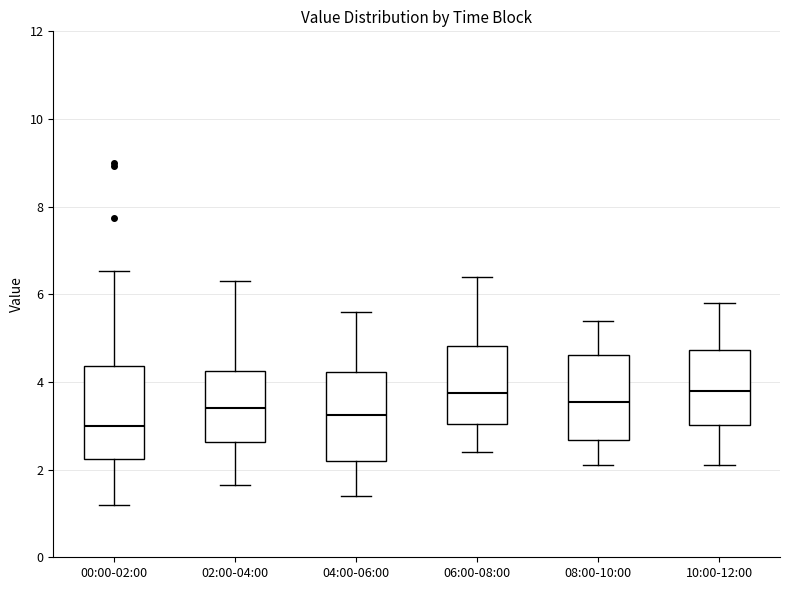

Where is the upper edge of the box for 06:00-08:00 on the y-axis? The values are not printed on the chart, so give them approximately, as read against the axis.

4.8